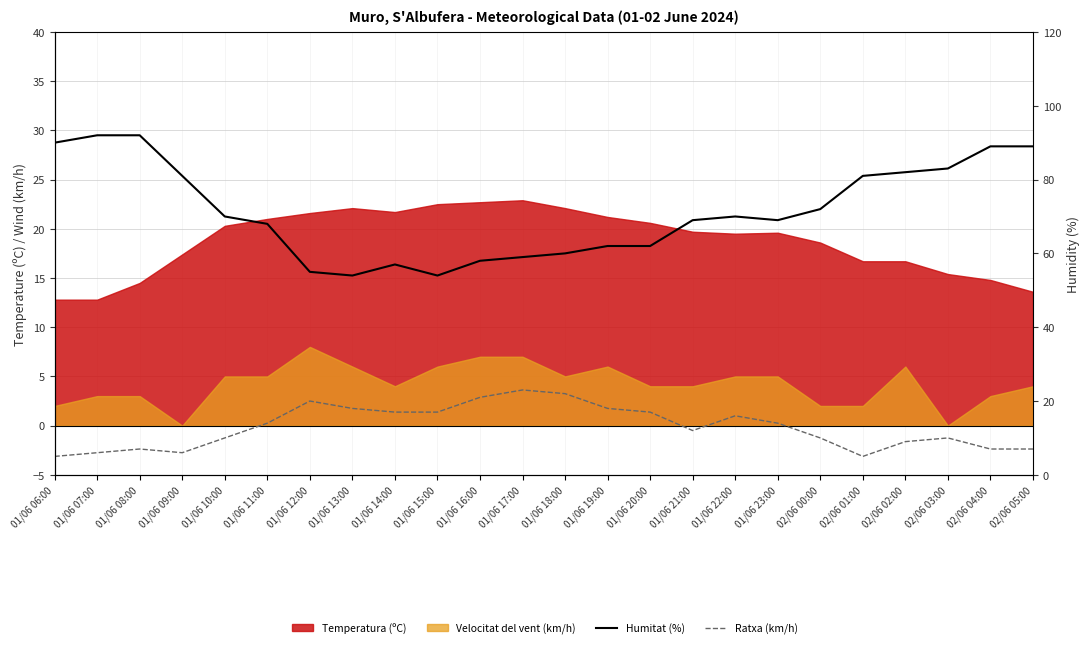

True or false: Ratxa (km/h) and Humitat (%) intersect in this chart.

False